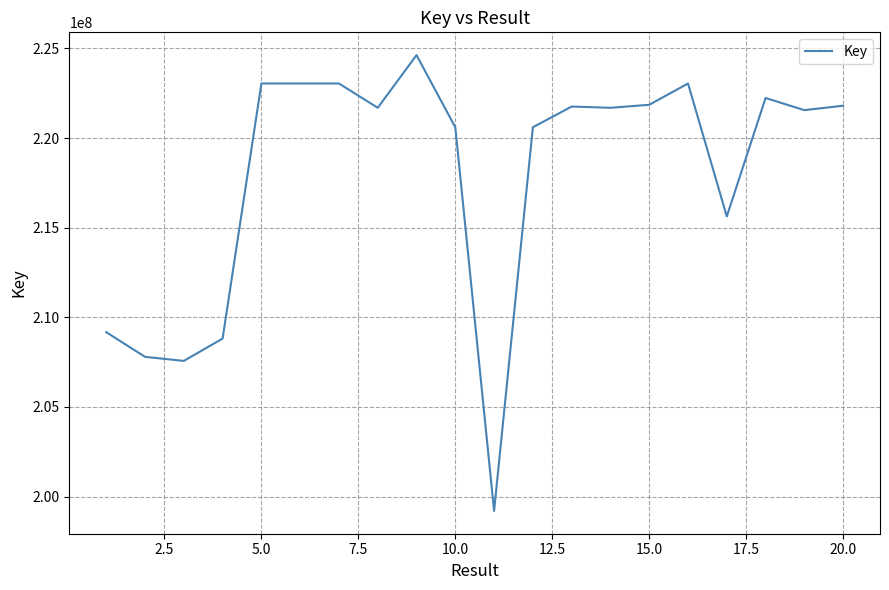

What is the smallest value displayed?

199199412